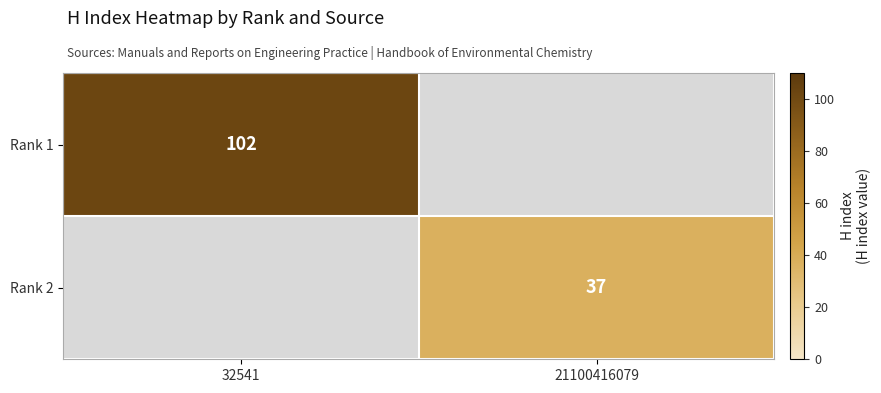

Between 32541 and 21100416079, which is larger?

32541